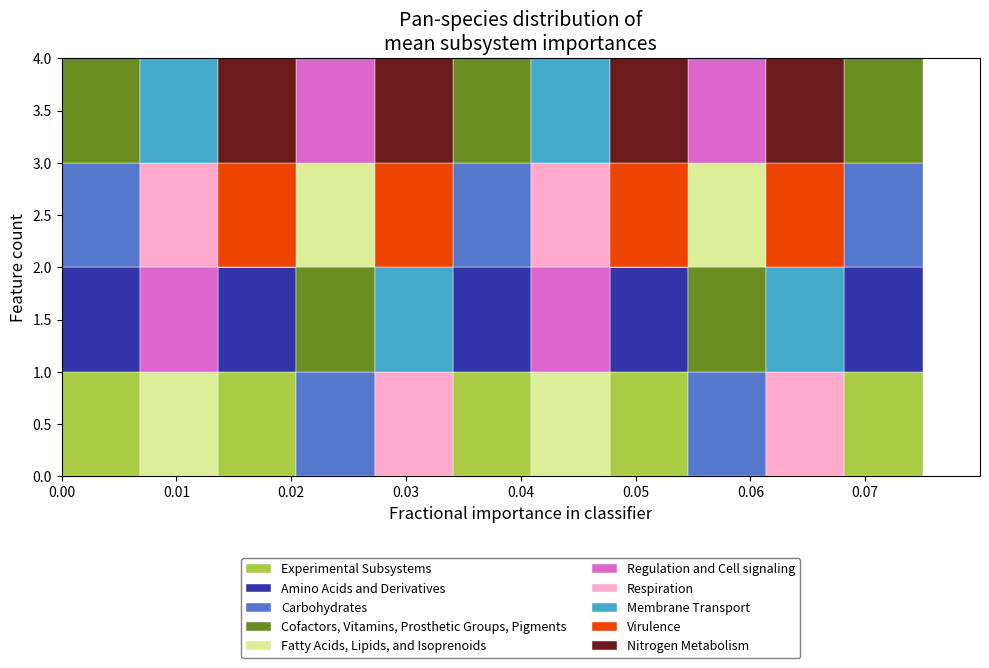

Reading left to right, transcribe this chart: for each stacked bar, give the range it covers on the x-axis and its total height. Neither the bar edges nor the heights are printed on the chart, so give them approximately, as read against the axes.

0.000 to 0.007: 4
0.007 to 0.014: 4
0.014 to 0.020: 4
0.020 to 0.027: 4
0.027 to 0.034: 4
0.034 to 0.041: 4
0.041 to 0.048: 4
0.048 to 0.055: 4
0.055 to 0.061: 4
0.061 to 0.068: 4
0.068 to 0.075: 4